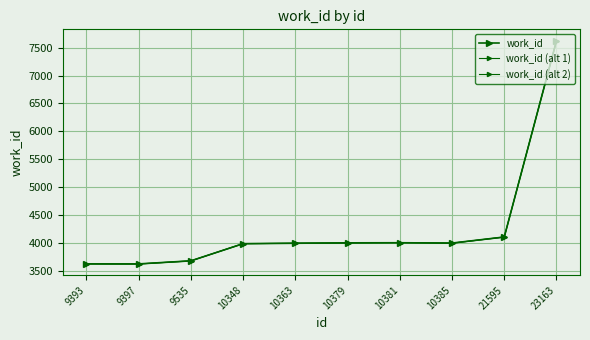

Reading left to right, transcribe all the data shown in this chart.

work_id: 3620.0	3620.0	3675.0	3983.0	3991.0	3998.0	4000.0	3994.0	4103.0	7626.0
work_id (alt 1): 3621.1	3618.9	3676.1	3981.8	3992.2	3996.8	4001.2	3992.8	4104.2	7623.7
work_id (alt 2): 3622.2	3617.8	3672.8	3985.4	3988.6	3995.6	4002.4	3991.6	4100.5	7630.6